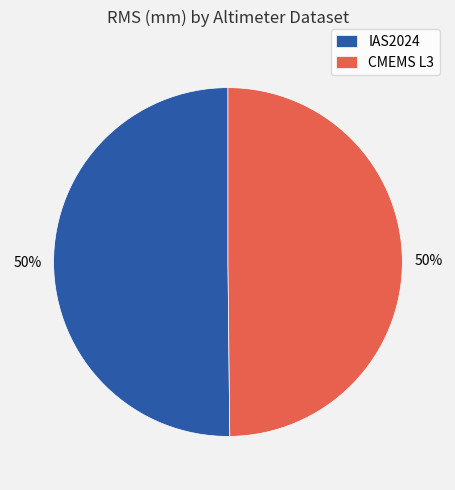

Count the number of slices in the pie.

2